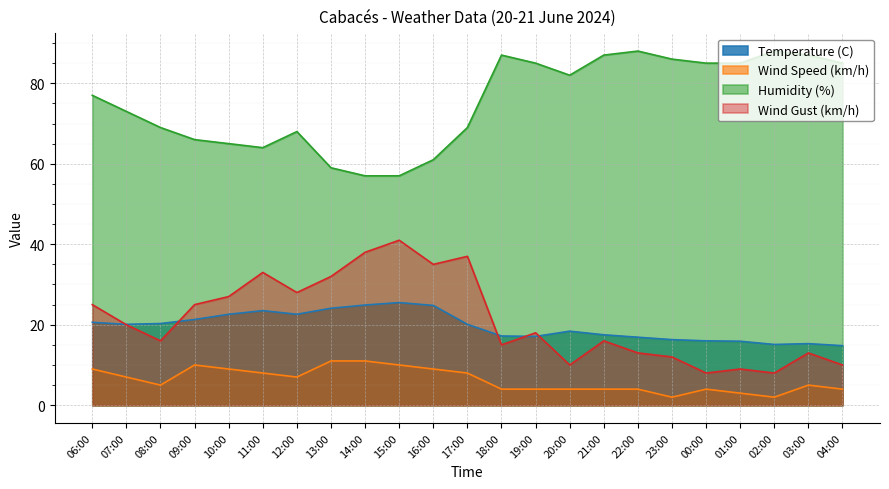

The Wind Gust (km/h) series shows 13.0 at 22:00. True or false?

True